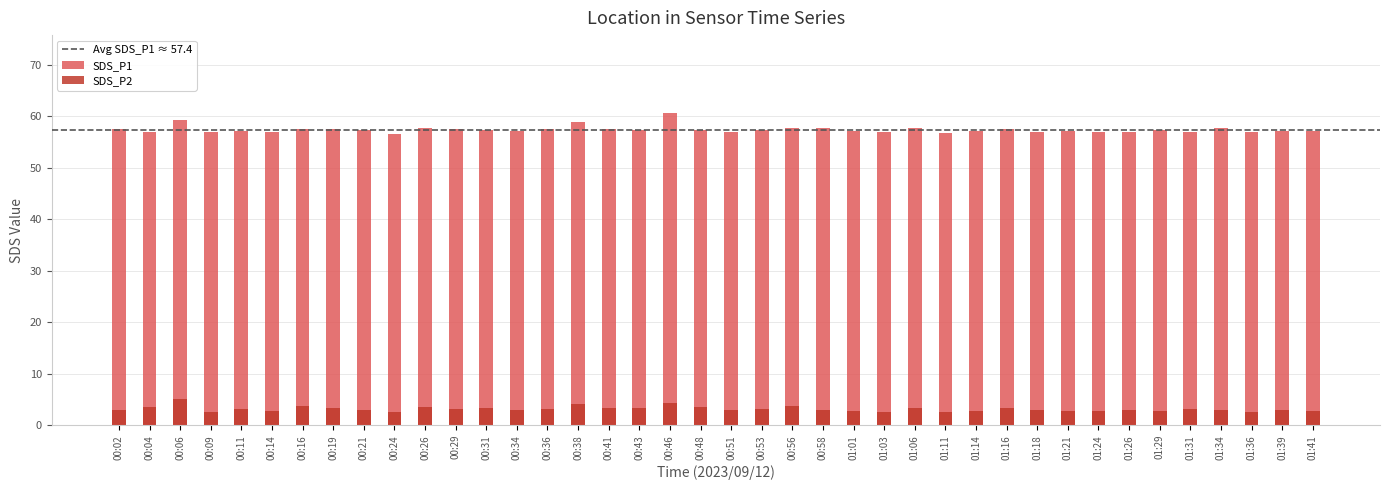

At 01:11, list the series in order from largest to smallest.

SDS_P1, SDS_P2